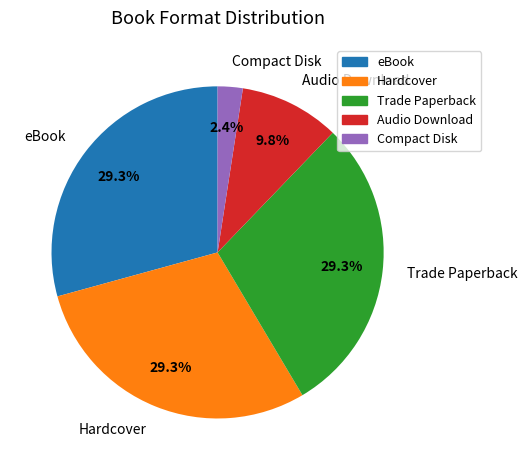

Is there a majority slice in this chart?

No